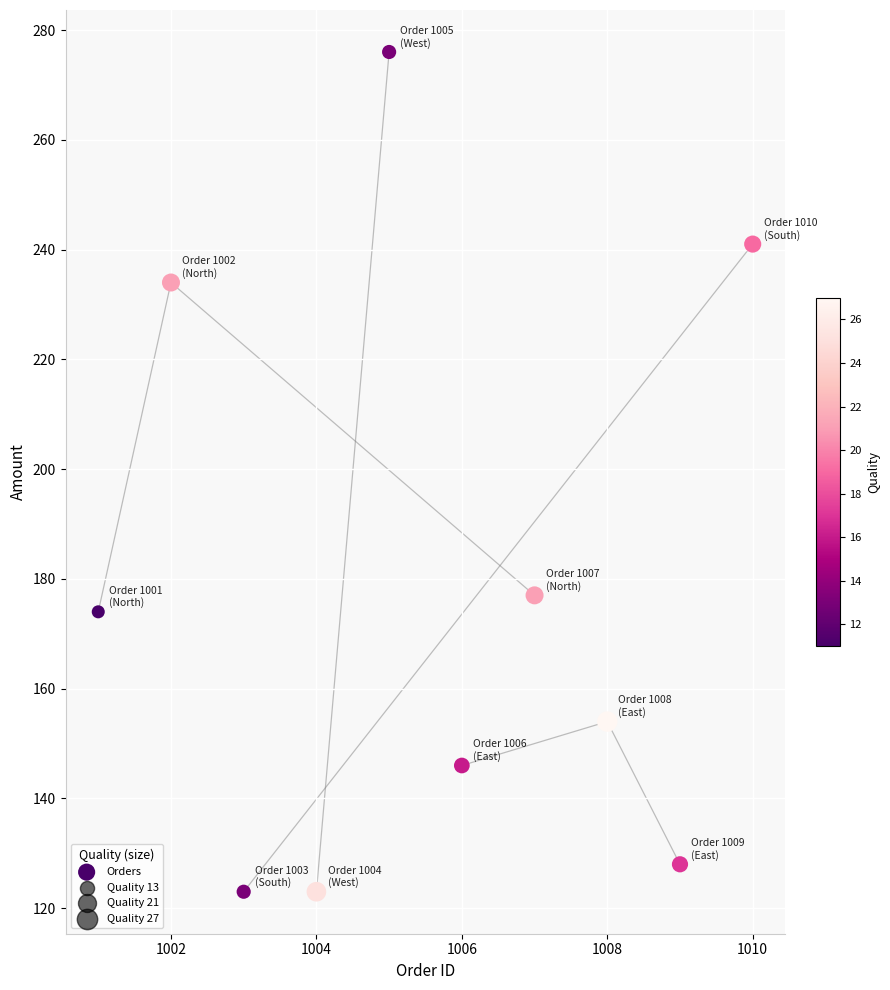

What Y value in the scatter plot is closest to 199?

177